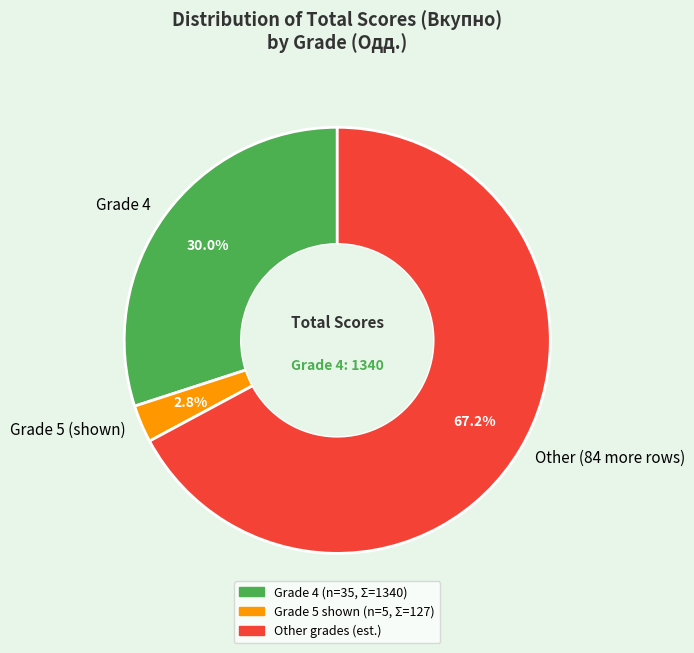

Which has a higher value, Grade 4 or Grade 5 (shown)?

Grade 4